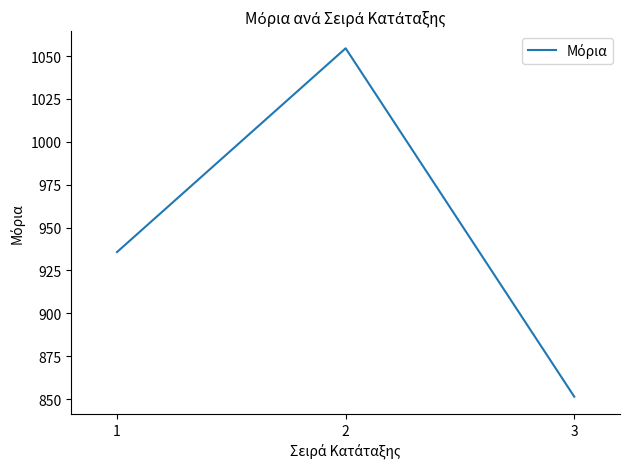

Reading right to left, extract all data points from this chart.

3=851.4	2=1054.5	1=935.7